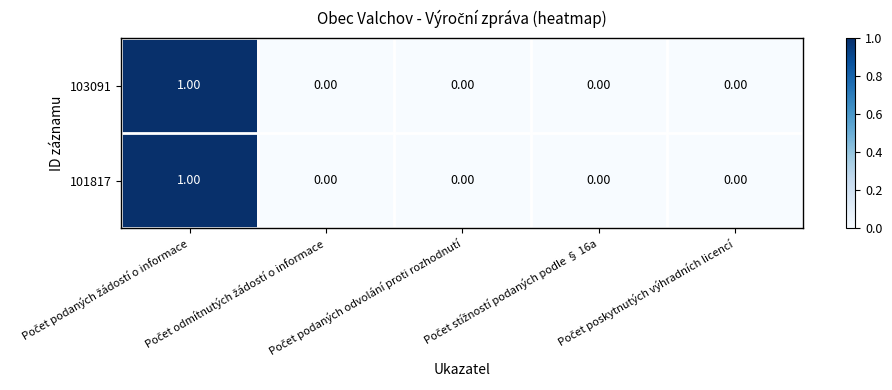

Which has a higher value, Počet odmítnutých žádostí o informace or Počet podaných žádostí o informace?

Počet podaných žádostí o informace